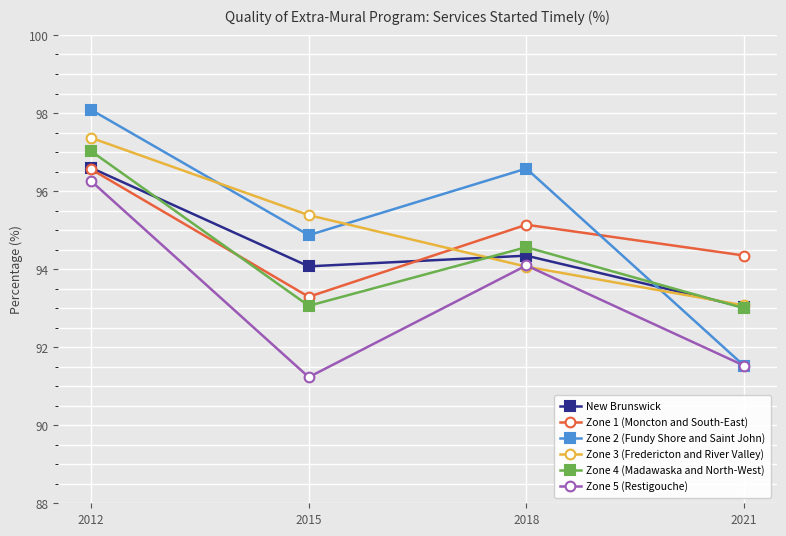

Reading left to right, transcribe all the data shown in this chart.

New Brunswick: 96.6	94.1	94.3	93.0
Zone 1 (Moncton and South-East): 96.6	93.3	95.1	94.3
Zone 2 (Fundy Shore and Saint John): 98.1	94.9	96.6	91.5
Zone 3 (Fredericton and River Valley): 97.4	95.4	94.1	93.1
Zone 4 (Madawaska and North-West): 97.0	93.1	94.6	93.0
Zone 5 (Restigouche): 96.3	91.2	94.1	91.5